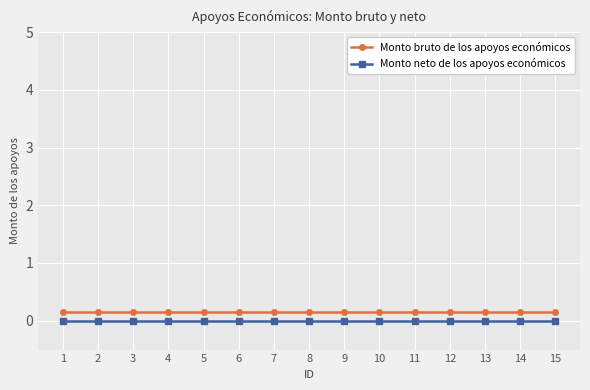

True or false: Monto bruto de los apoyos económicos and Monto neto de los apoyos económicos cross at least once.

False